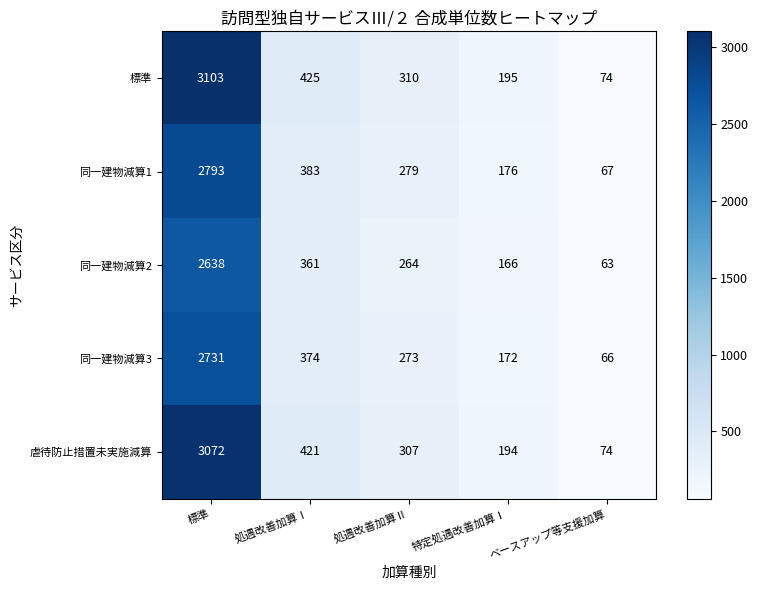

What is the difference between the maximum and second lowest values in the 同一建物減算2 series?

2472